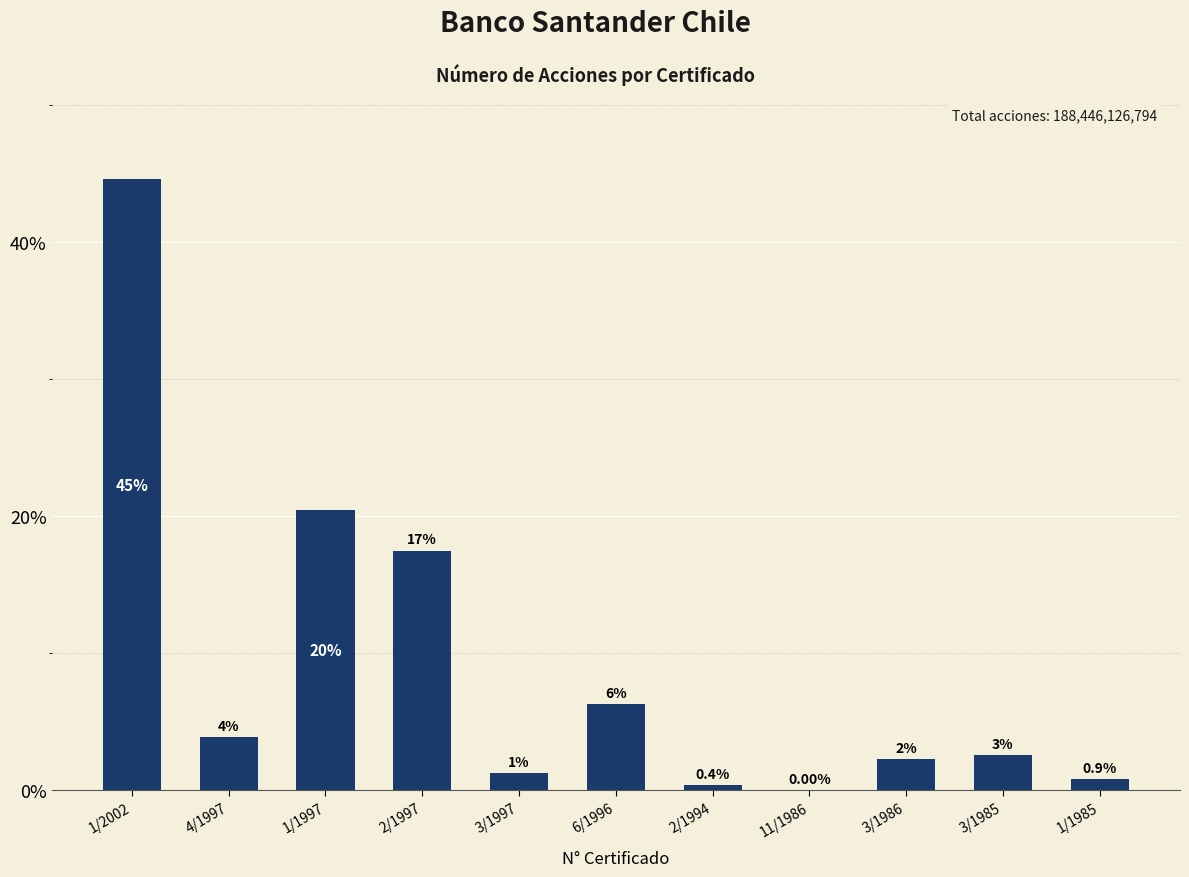

Reading left to right, list all the values displayed in this chart.

1/2002=44.6	4/1997=3.9	1/1997=20.4	2/1997=17.5	3/1997=1.2	6/1996=6.3	2/1994=0.4	11/1986=0.0	3/1986=2.3	3/1985=2.6	1/1985=0.9